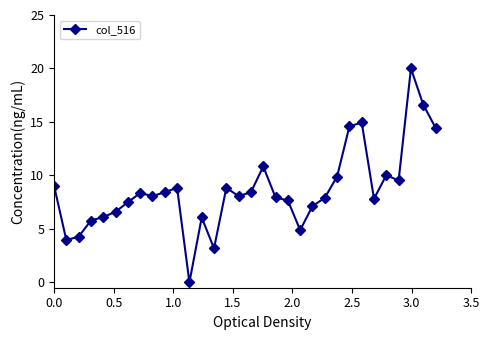

How many distinct data groups are displayed?

1